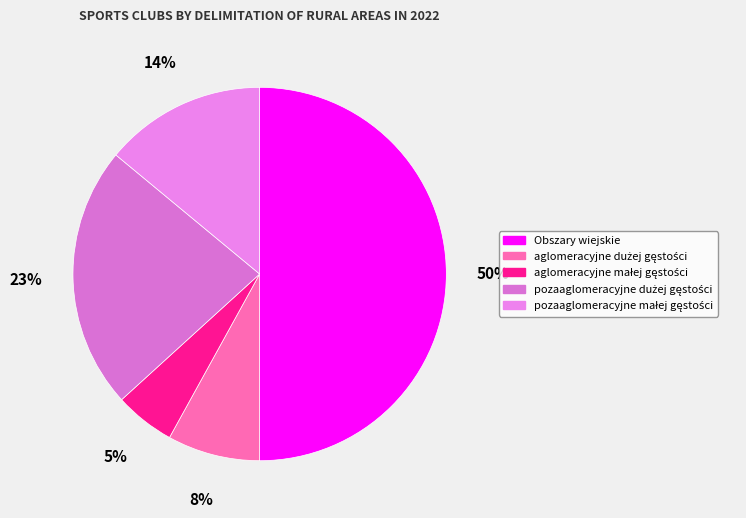

To the nearest percent, what is the difference between the largest and smallest slice percentages?

45%